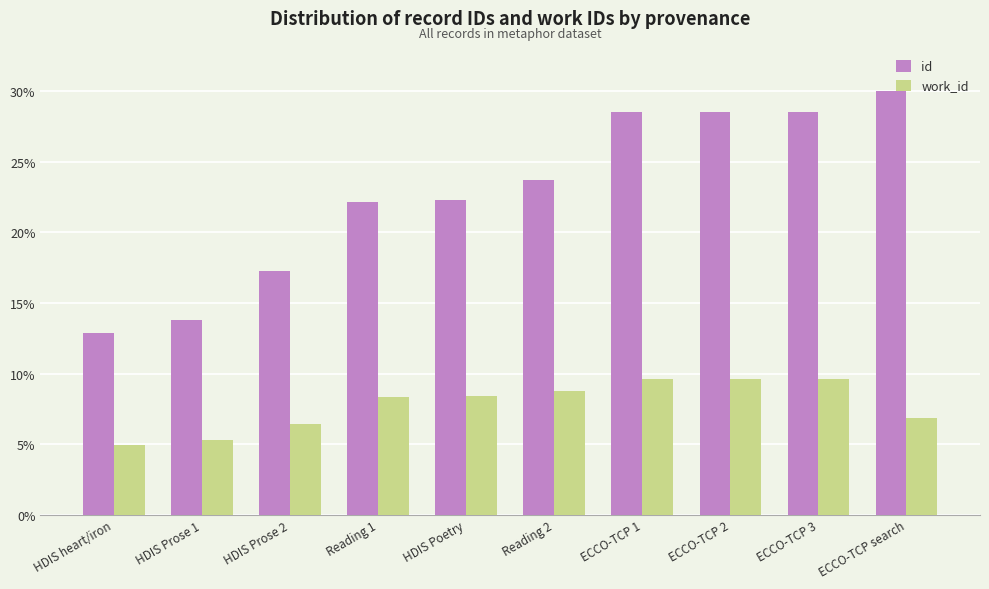

The value of work_id at ECCO-TCP 1 is 16.9. True or false?

False